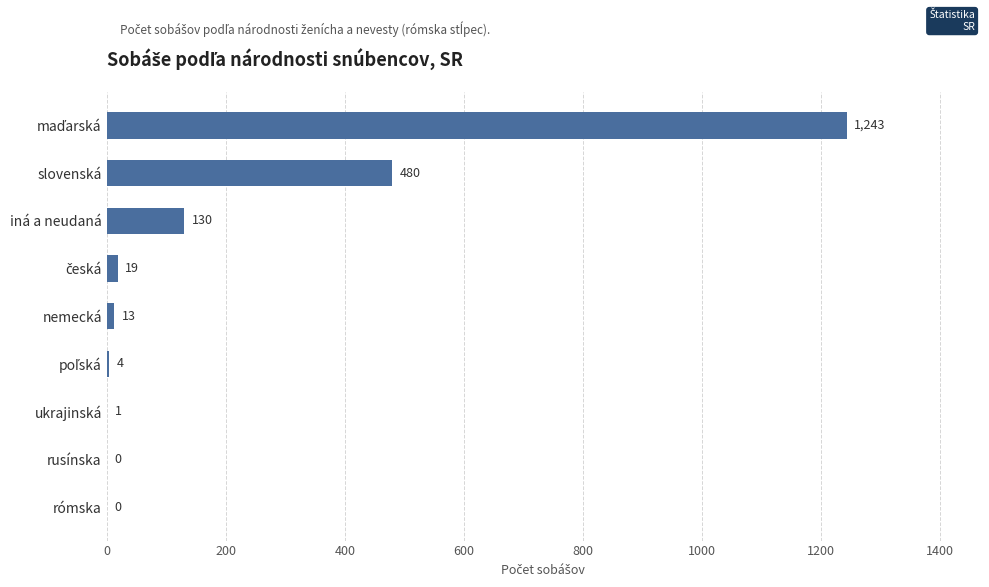

What is the greatest value displayed?

1243